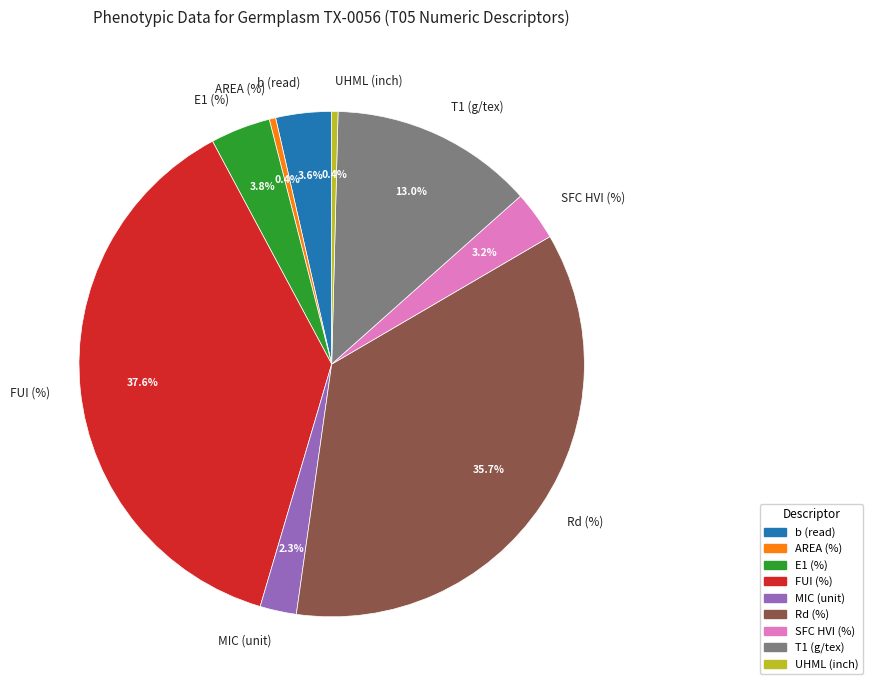

To the nearest percent, what is the difference between the largest and smallest slice percentages?

37%